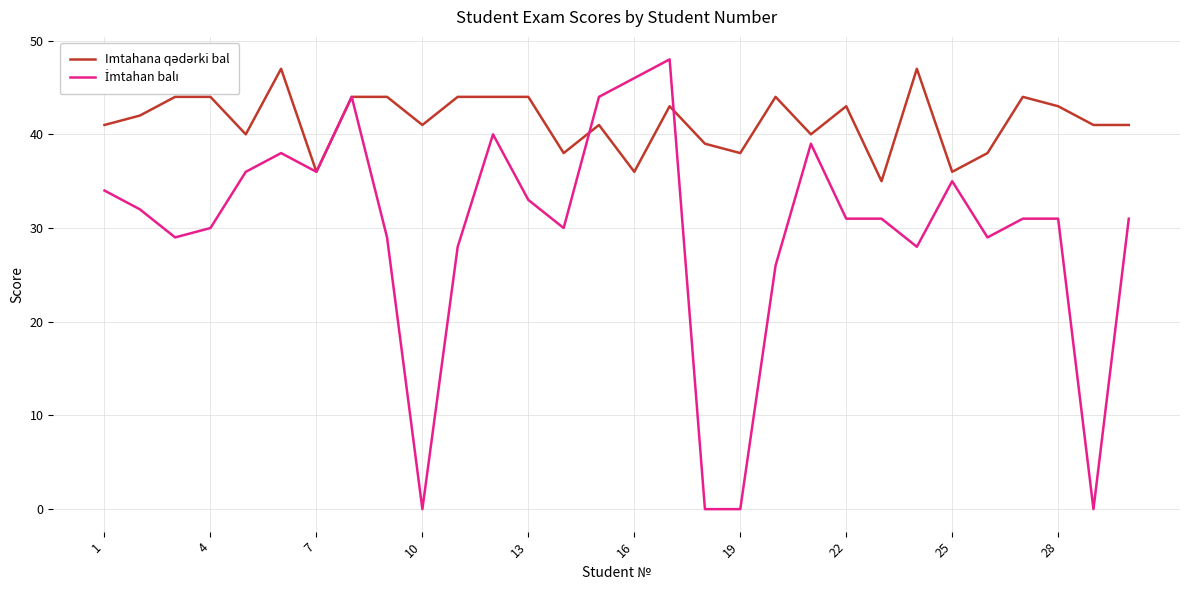

List the series in order of their overall mean, lowest first.

İmtahan balı, Imtahana qədərki bal